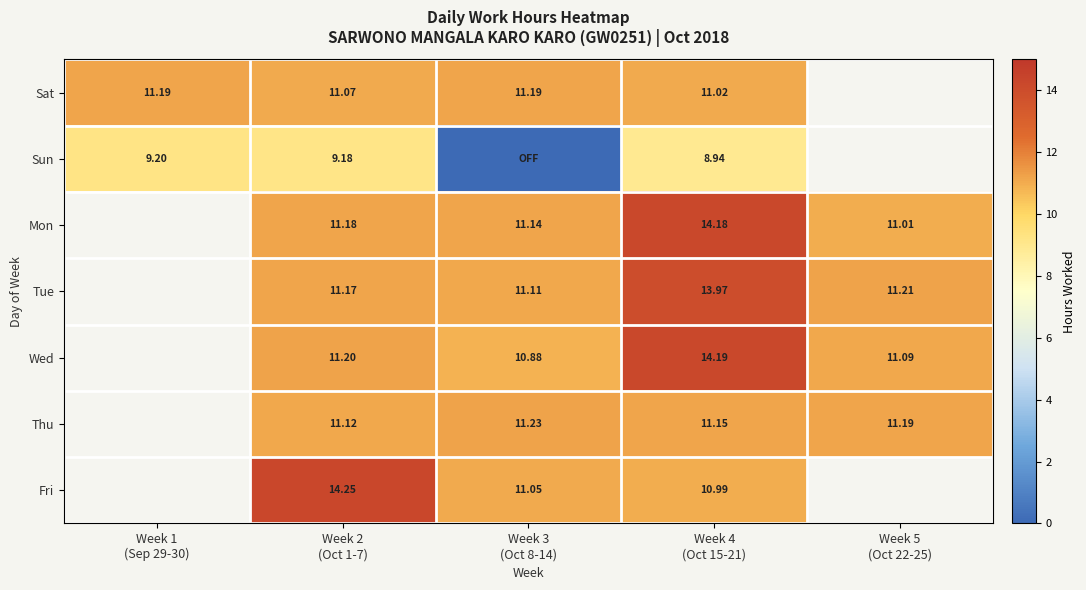

Is the value of Sun at Week 1 (Sep 29-30) greater than the value of Sat at Week 3 (Oct 8-14)?

No